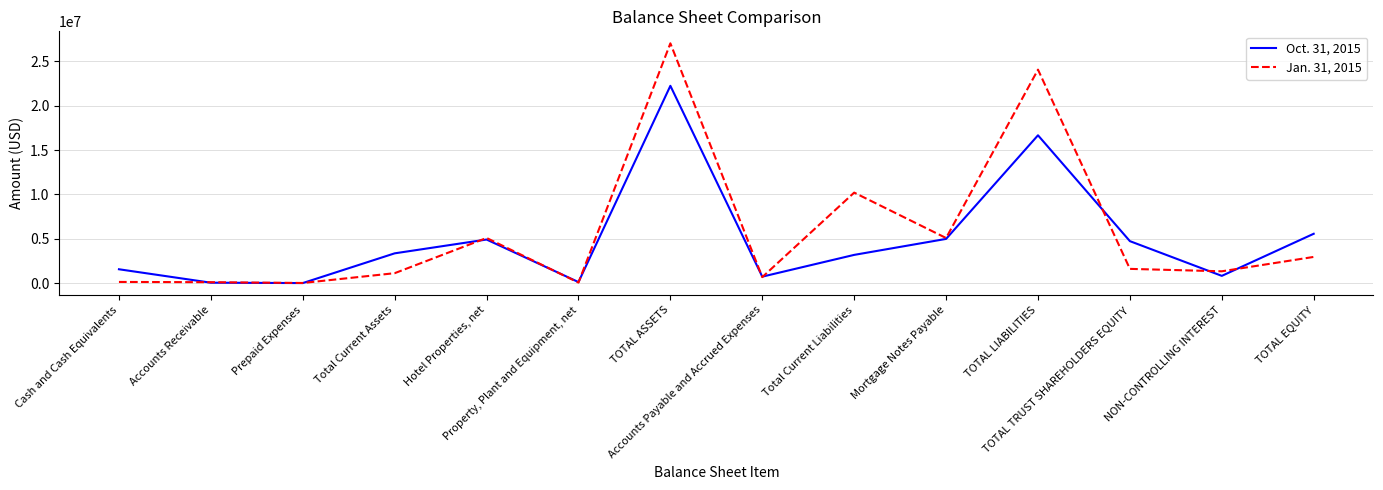

Rank the series by their maximum value, from highest to lowest.

Jan. 31, 2015, Oct. 31, 2015